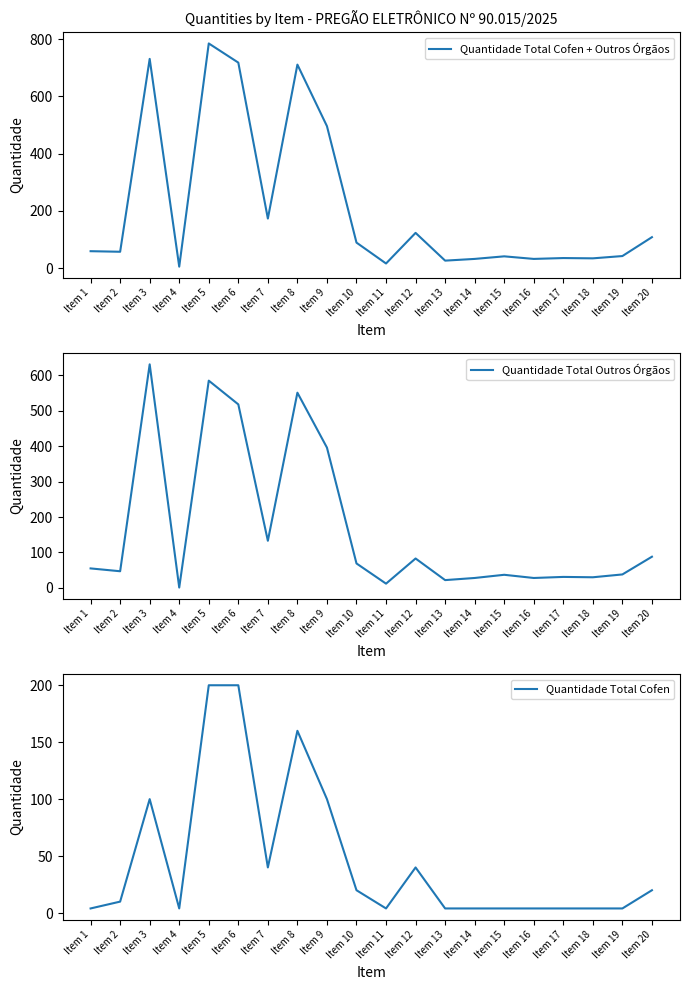

Reading left to right, extract all data points from this chart.

Quantidade Total Cofen + Outros Órgãos: 59	57	731	5	785	718	173	711	496	89	16	123	26	32	41	32	35	34	42	108
Quantidade Total Outros Órgãos: 55	47	631	1	585	518	133	551	396	69	12	83	22	28	37	28	31	30	38	88
Quantidade Total Cofen: 4	10	100	4	200	200	40	160	100	20	4	40	4	4	4	4	4	4	4	20